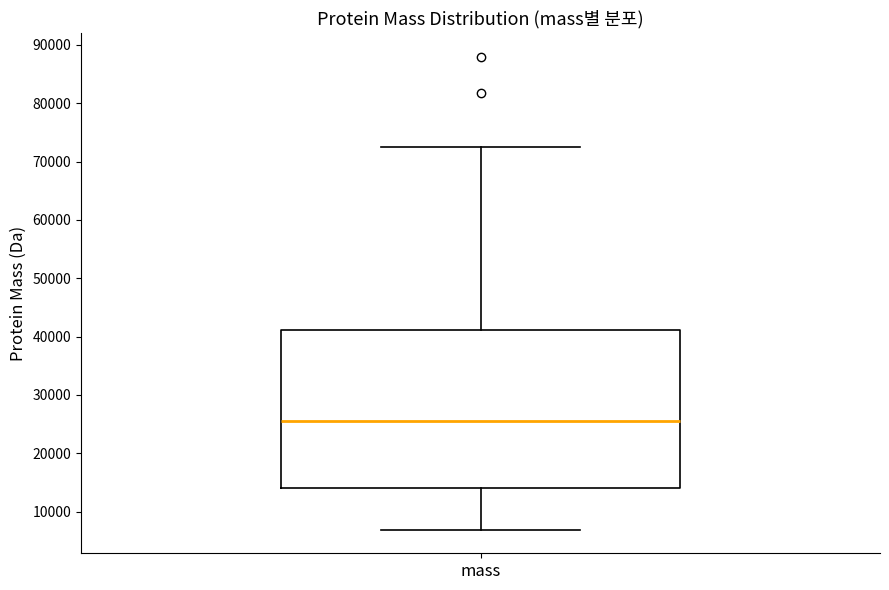

Read this box plot against the y-axis: the position of the median line, the range covered by the box, and the ends of both whiskers. The values are not printed on the chart, so give them approximately, as read against the axis.

median 26000, box 14000 to 41000, whiskers 7000 to 73000